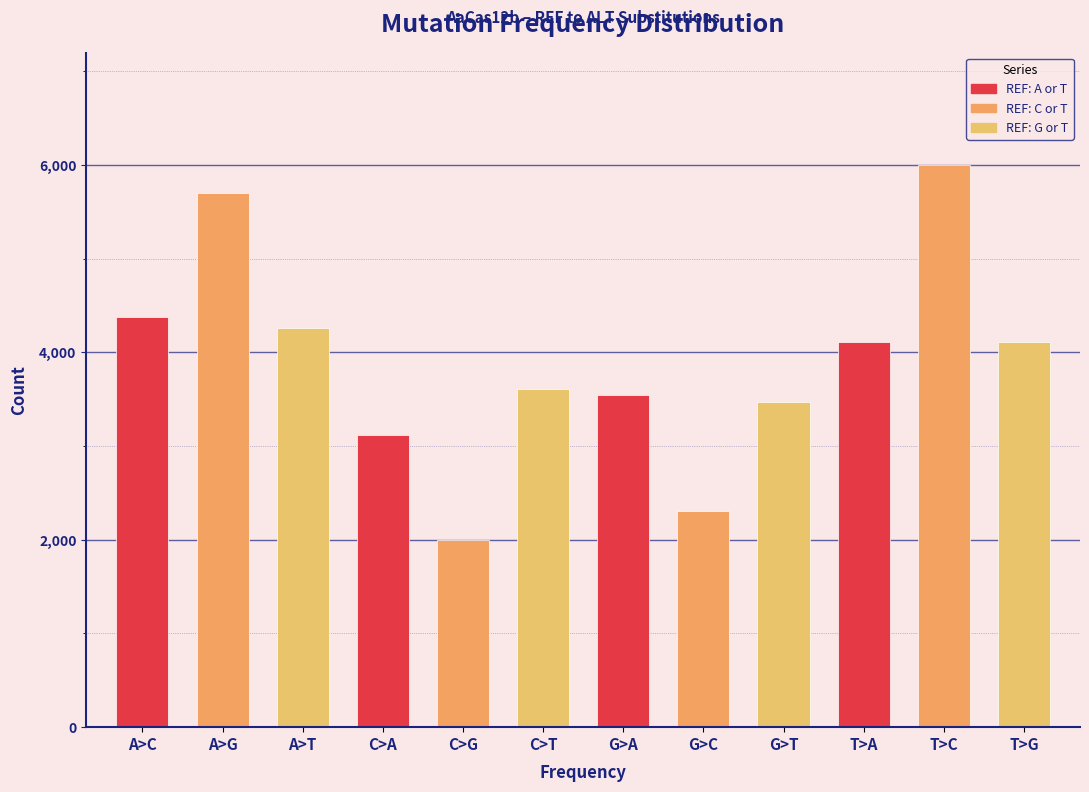

What is the approximate value at G>T, to the nearest 10?

3470